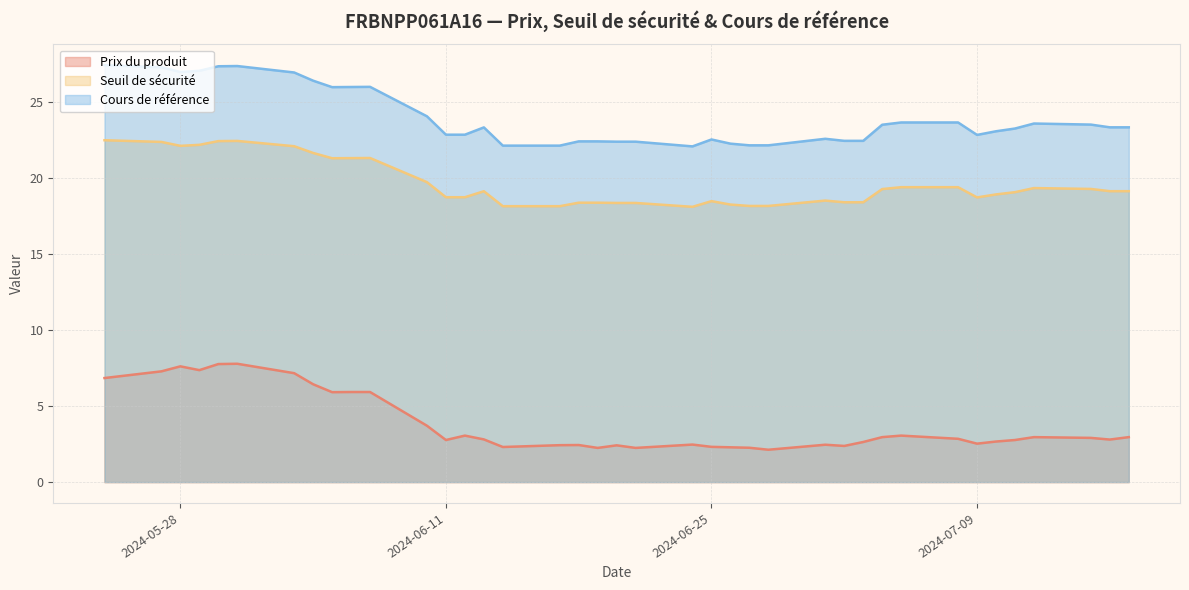

What is the difference between the maximum and minimum values in the Prix du produit series?

5.7